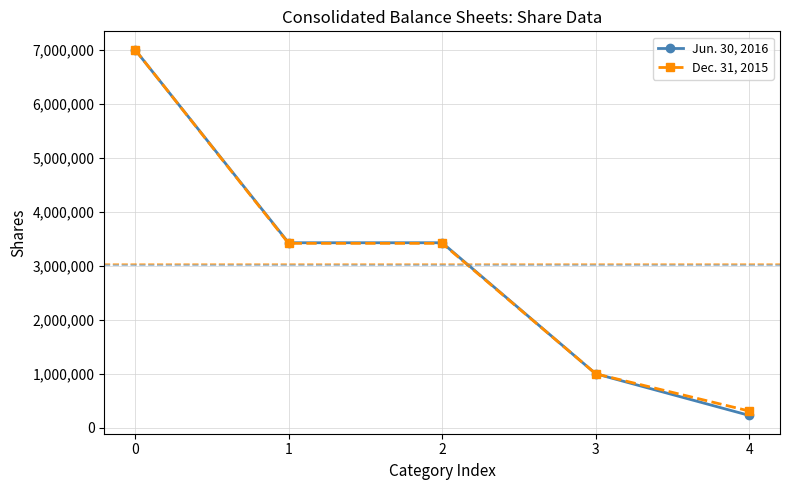

Reading left to right, what are all the values shown in this chart?

Jun. 30, 2016: 7000000	3425389	3425389	1000000	228923
Dec. 31, 2015: 7000000	3414338	3414338	1000000	310356